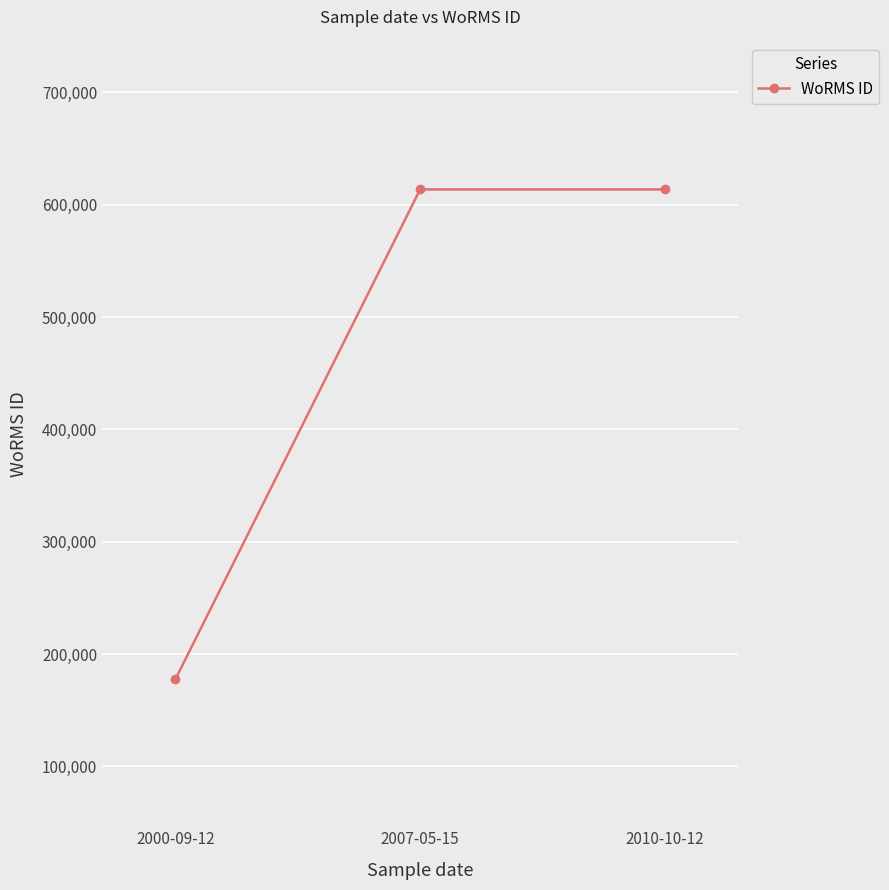

What is the sum of all values?

1404784